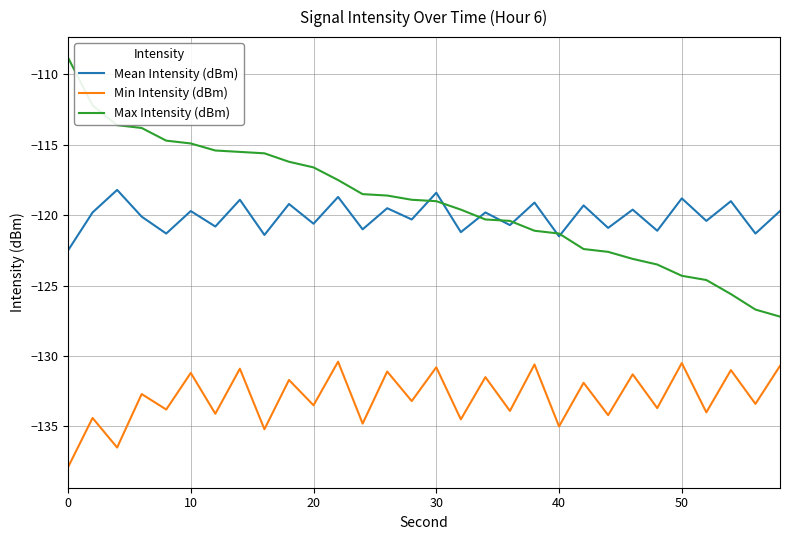

What is the difference between the second highest and second lowest values in the Min Intensity (dBm) series?

6.0